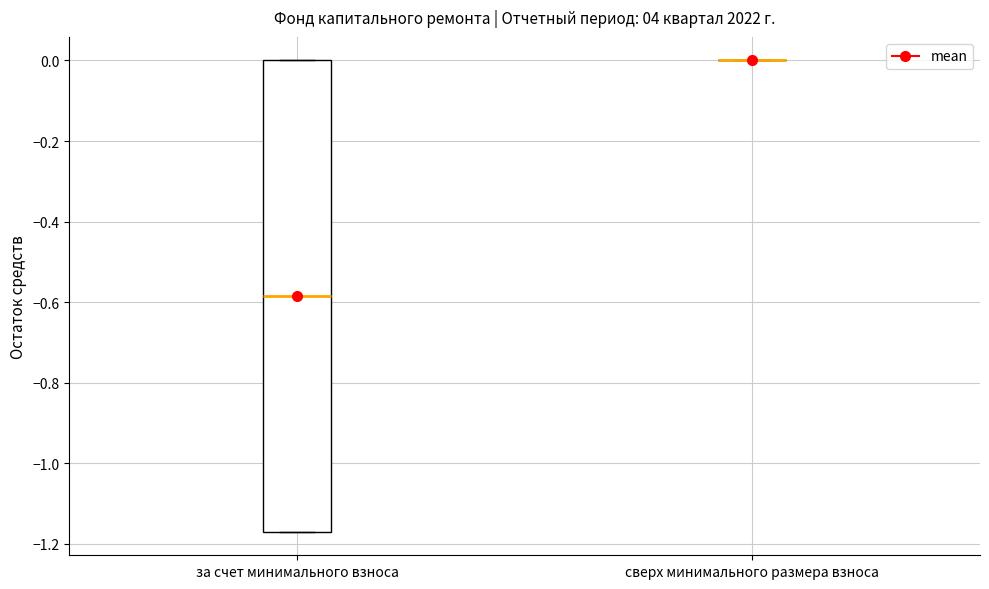

Reading left to right, read every box against the y-axis: the position of its median line, the range the box covers, and the ends of its whiskers. The values are not printed on the chart, so give them approximately, as read against the axis.

за счет минимального взноса: median -0.58, box -1.16 to 0.00, whiskers -1.16 to 0.00
сверх минимального размера взноса: box collapsed to a line at 0.00, whiskers 0.00 to 0.00